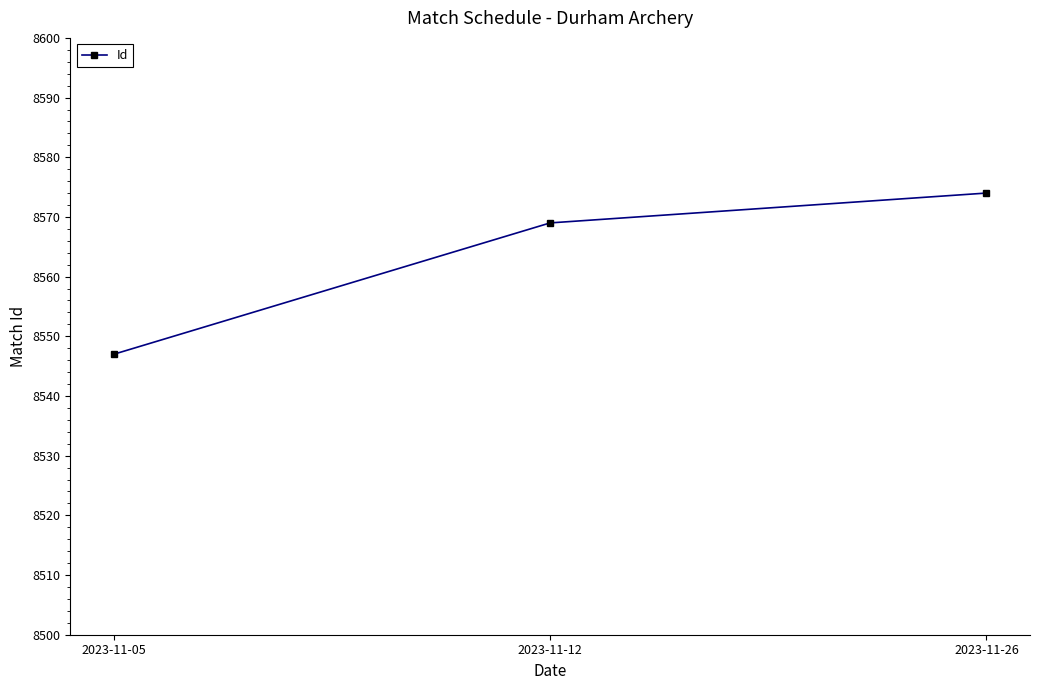

Approximately how many times larger is the value at 2023-11-26 compared to 2023-11-05?

1.0